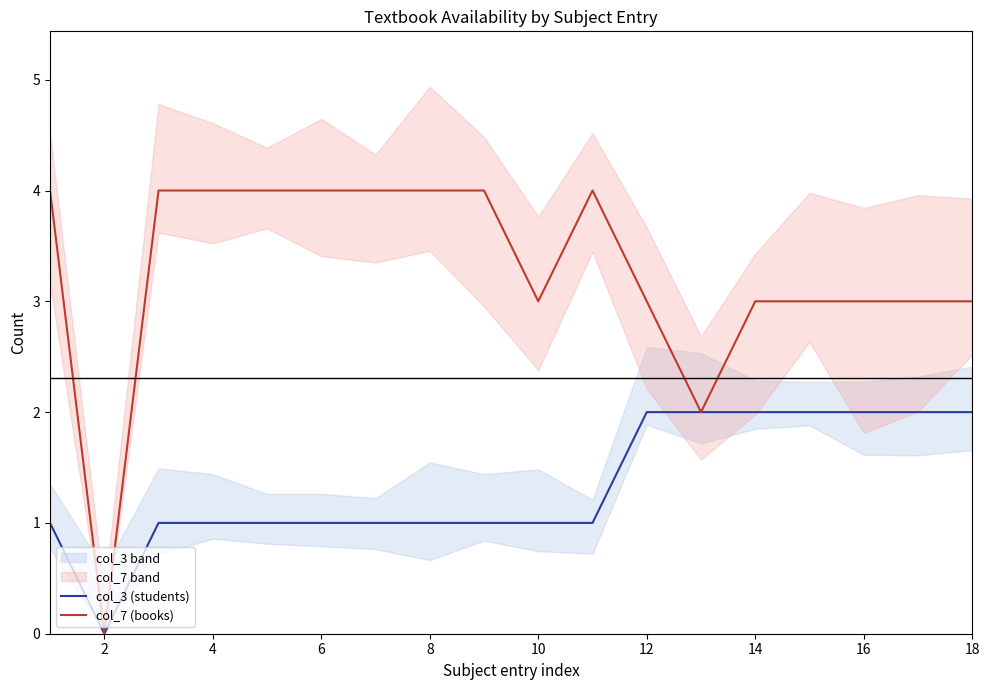

True or false: col_7 (books) and col_3 (students) intersect in this chart.

False